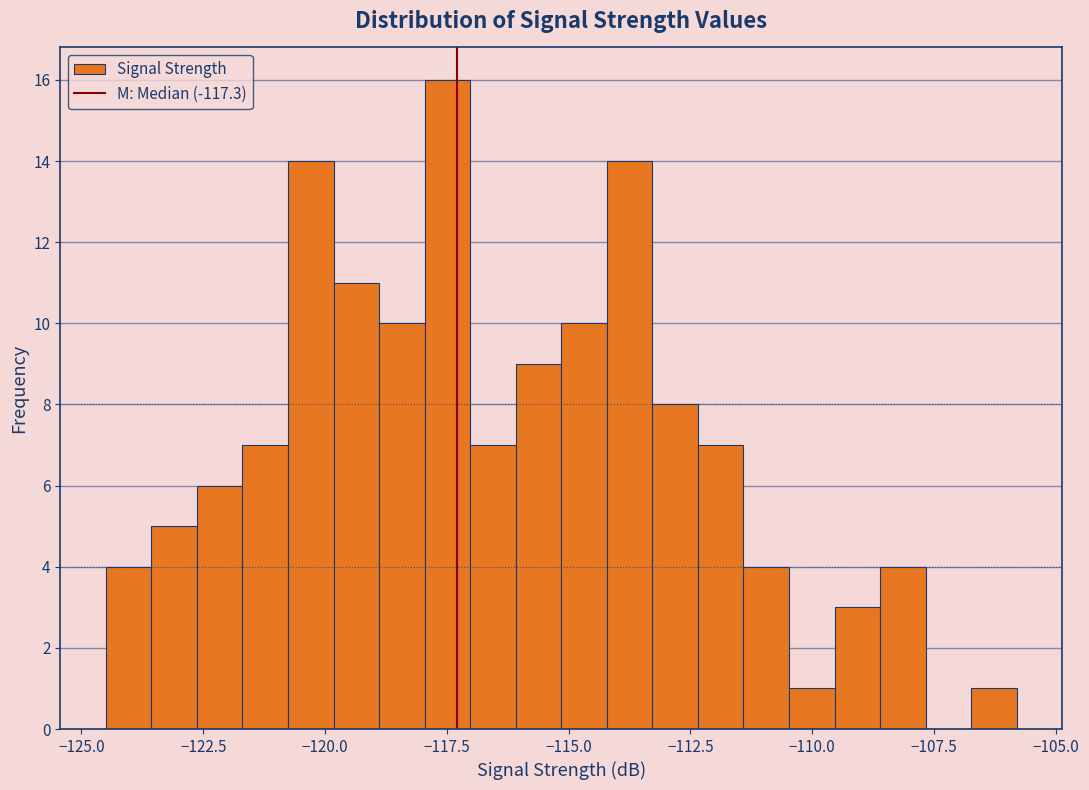

Read against the x-axis, roughly where is the centre of the tallest bar?

-117.5